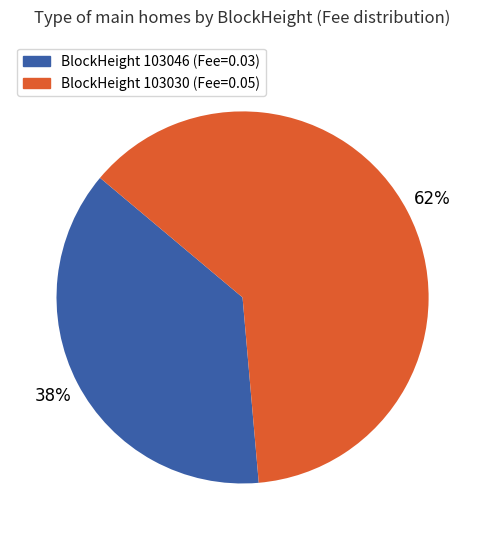

To the nearest percent, what is the average slice percentage?

50%